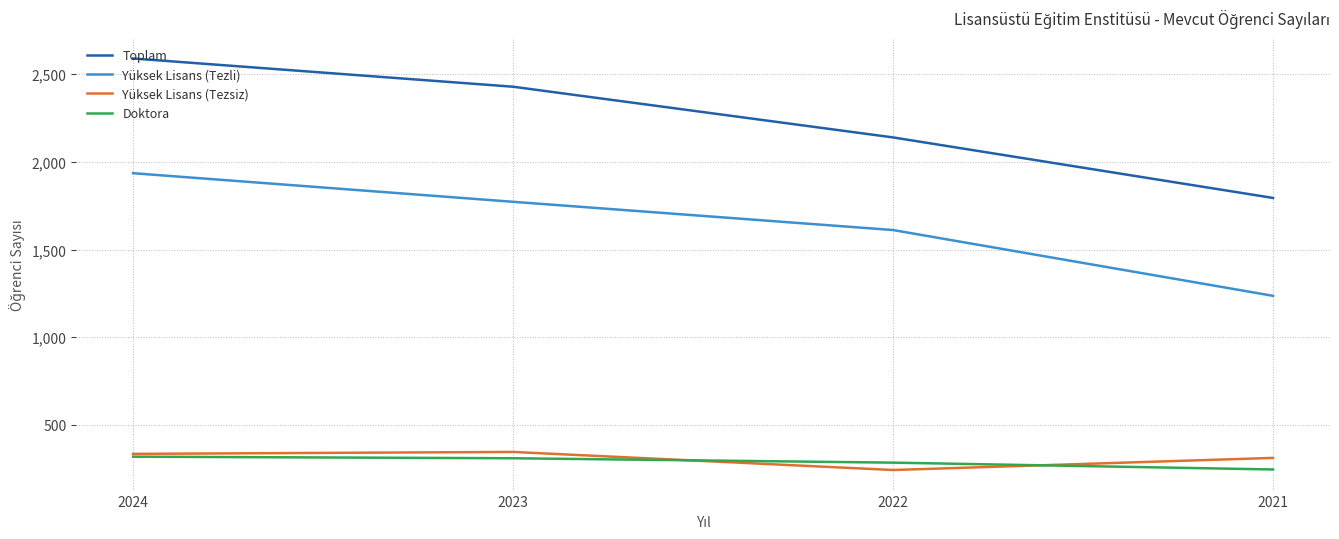

True or false: Toplam has a value of 2428 at 2023.

True